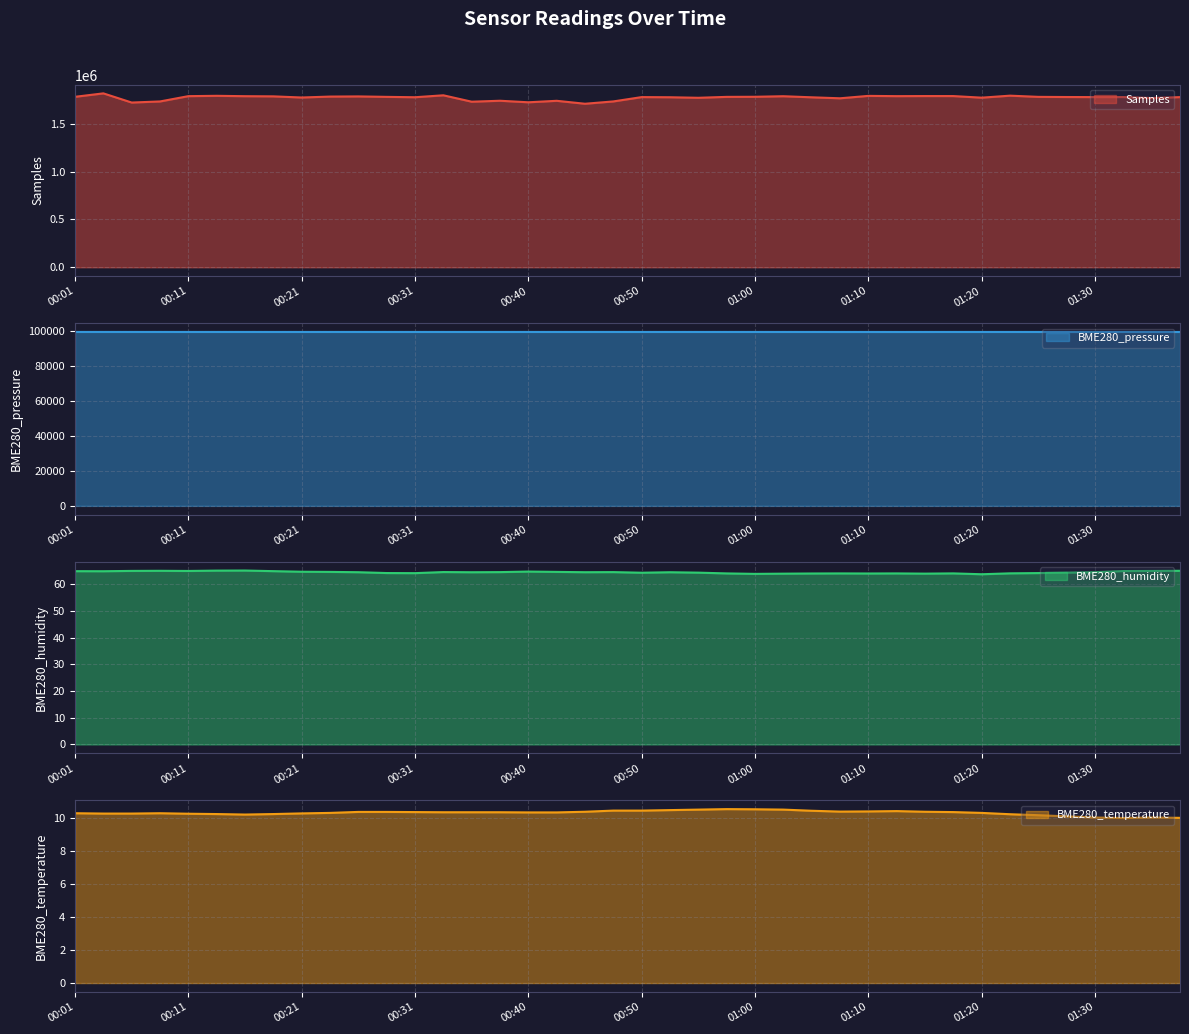

In BME280_pressure, how many points are lower than both neighbors (excluding endpoints)?

11